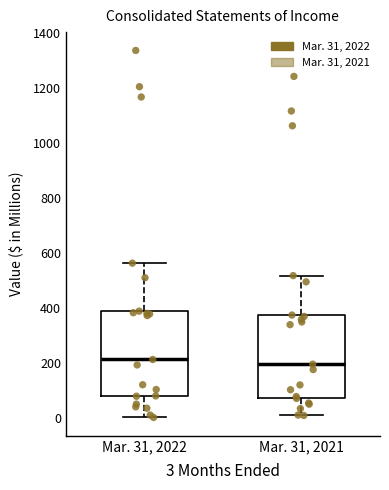

Reading left to right, transcribe this box plot: for each box, give where its median line is, the range the box spans, and where its two whiskers end, as read against the y-axis. The values are not printed on the chart, so give them approximately, as read against the axis.

Mar. 31, 2022: median 220, box 80 to 380, whiskers 0 to 560
Mar. 31, 2021: median 200, box 80 to 380, whiskers 0 to 520